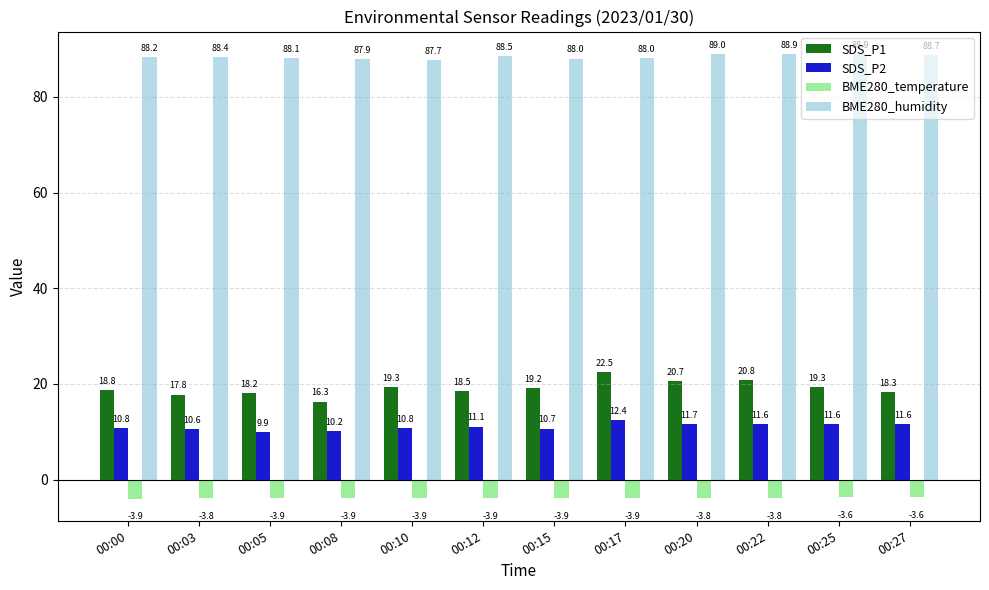

At how many categories does at least one series exceed 44?

12